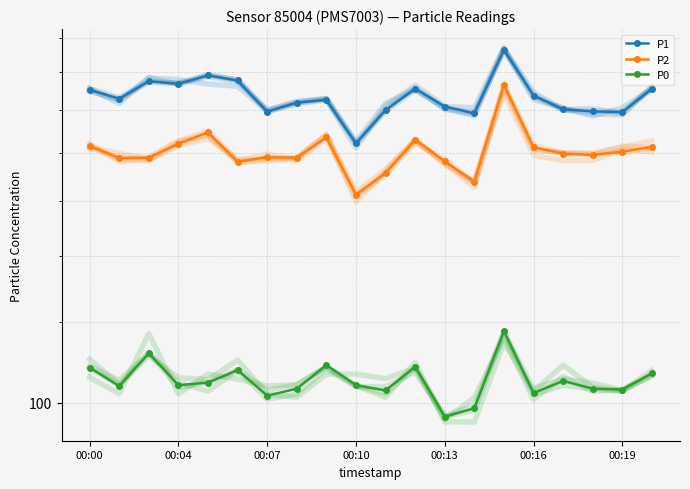

How many lines are shown in the chart?

3